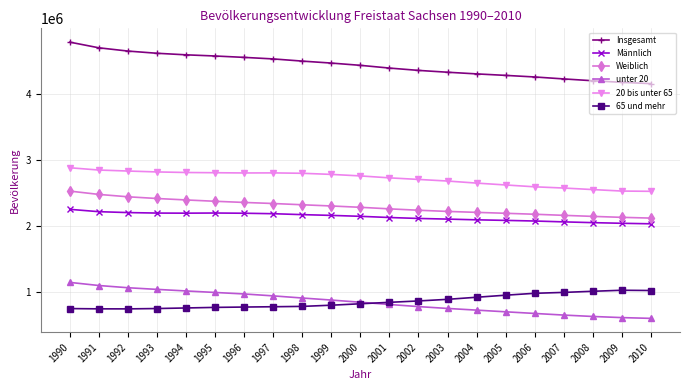

The value of 20 bis unter 65 at 1993 is 687885. True or false?

False